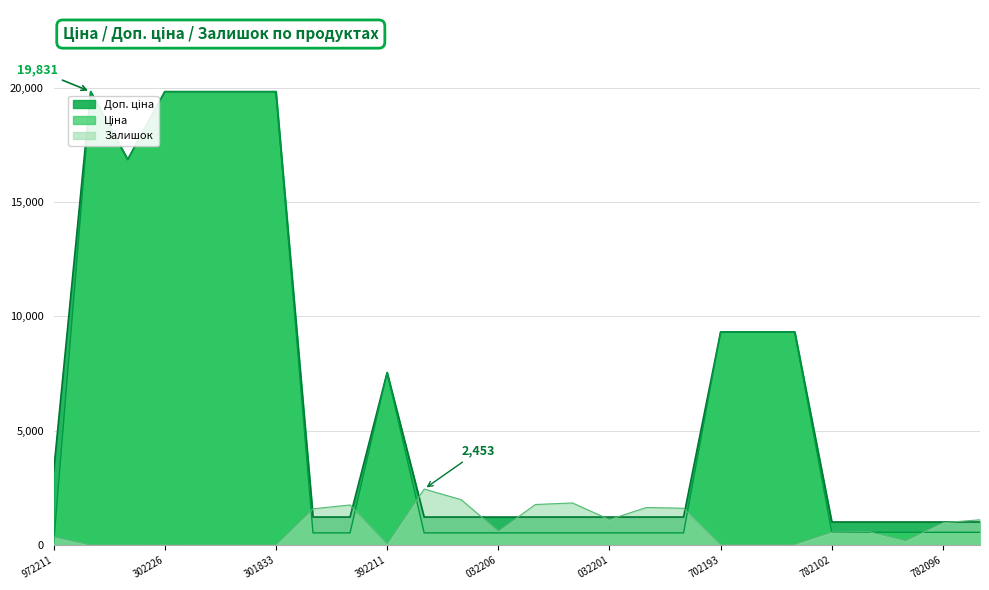

What is the total value across all series at 032206?

2367.6